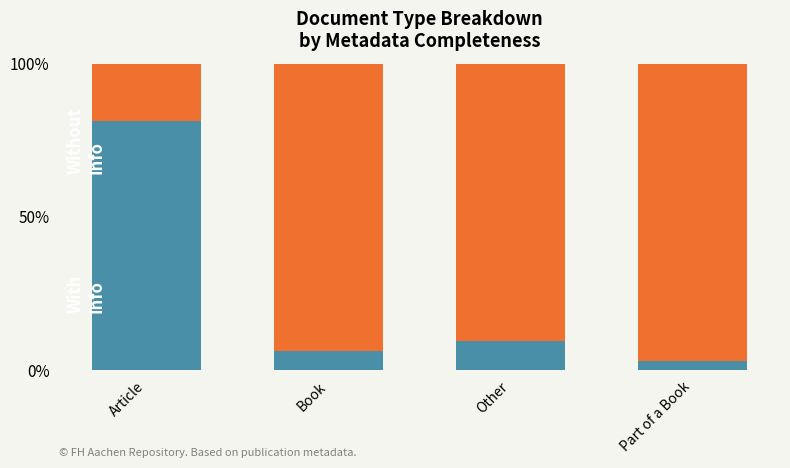

What is the total value across all series at Article?

100.0